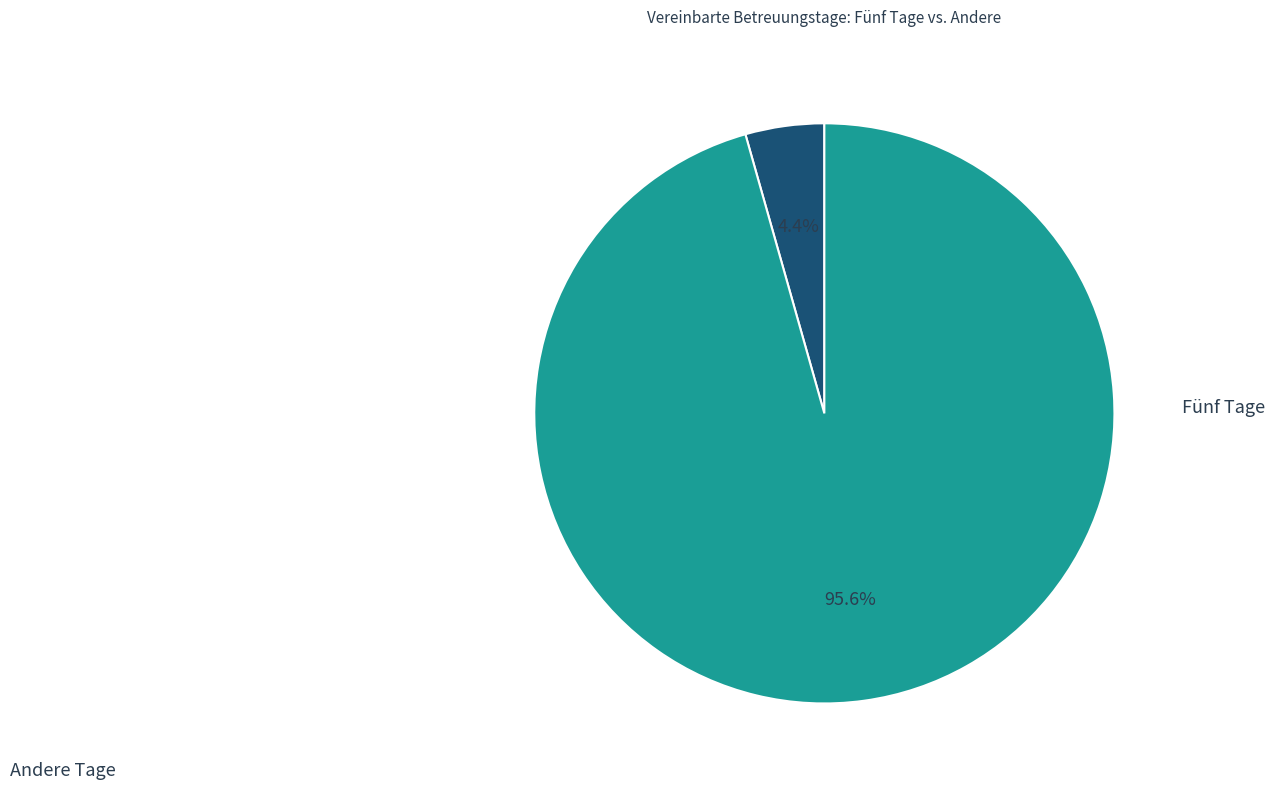

Is there any slice that represents more than half of the pie?

Yes